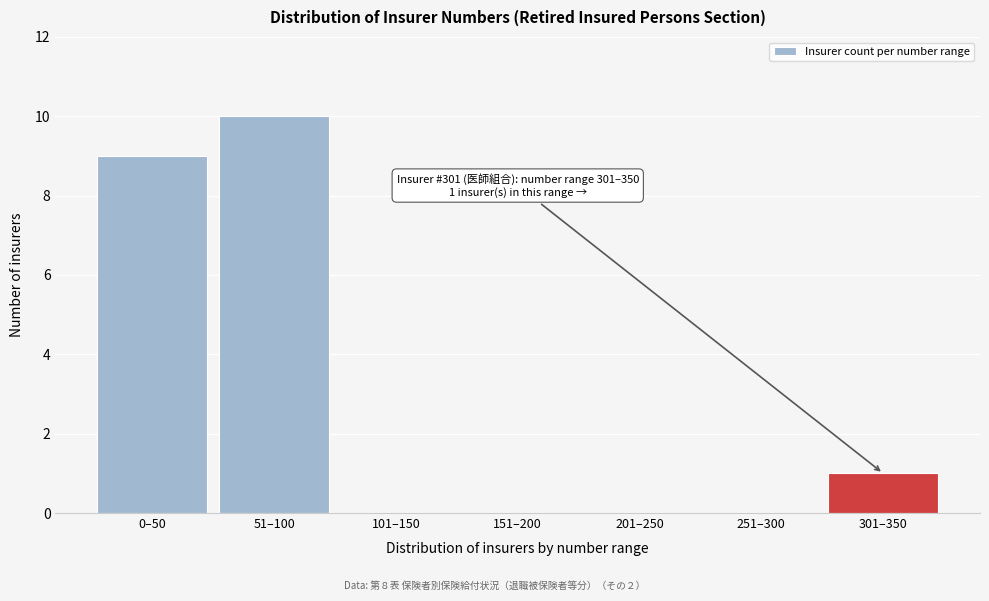

Reading right to left, transcribe all the data shown in this chart.

301–350=1	251–300=0	201–250=0	151–200=0	101–150=0	51–100=10	0–50=9